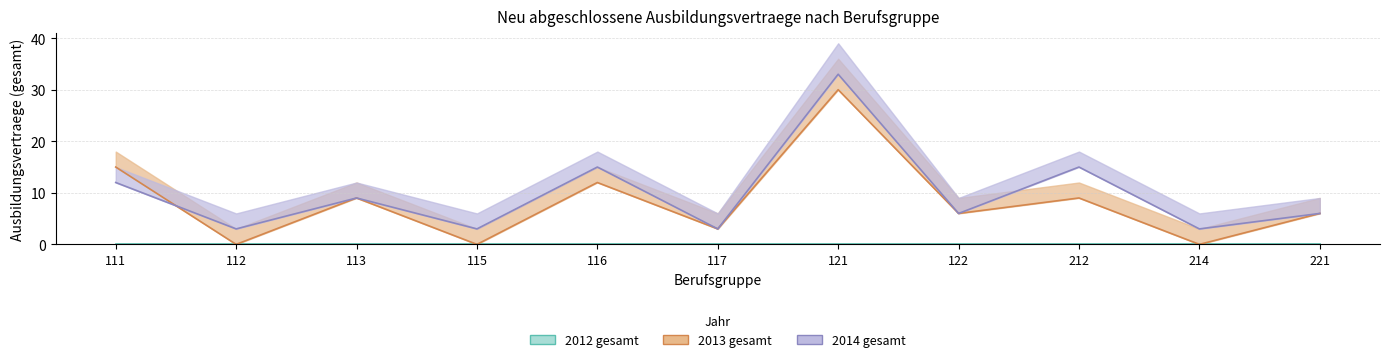

How many series are shown in this chart?

2